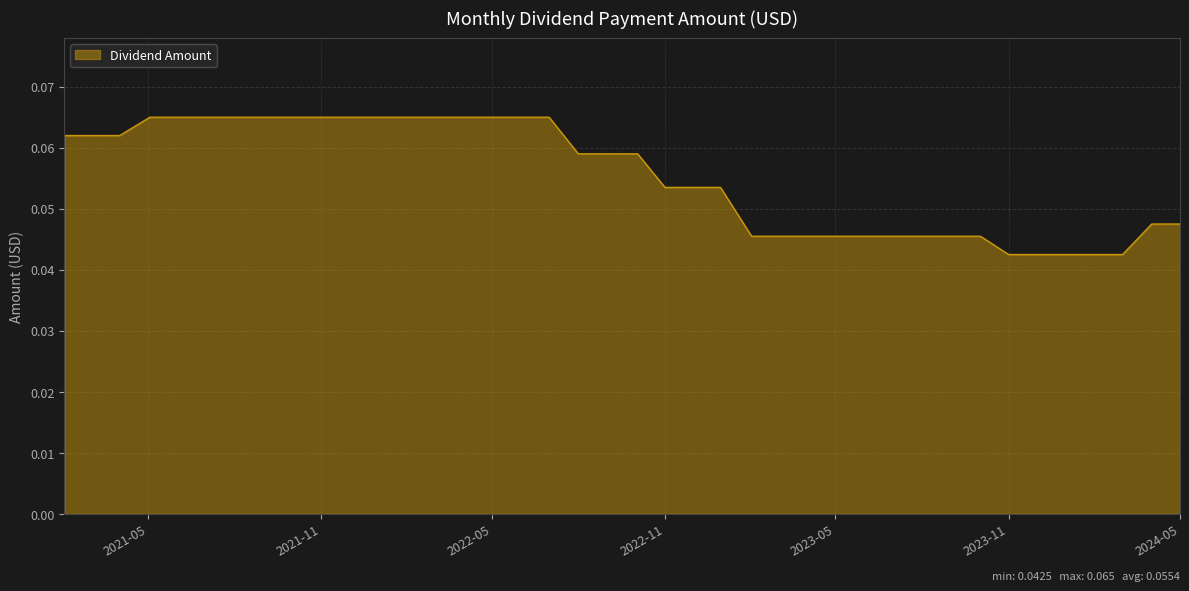

True or false: there are more than 0 points higher than both neighbors.

False